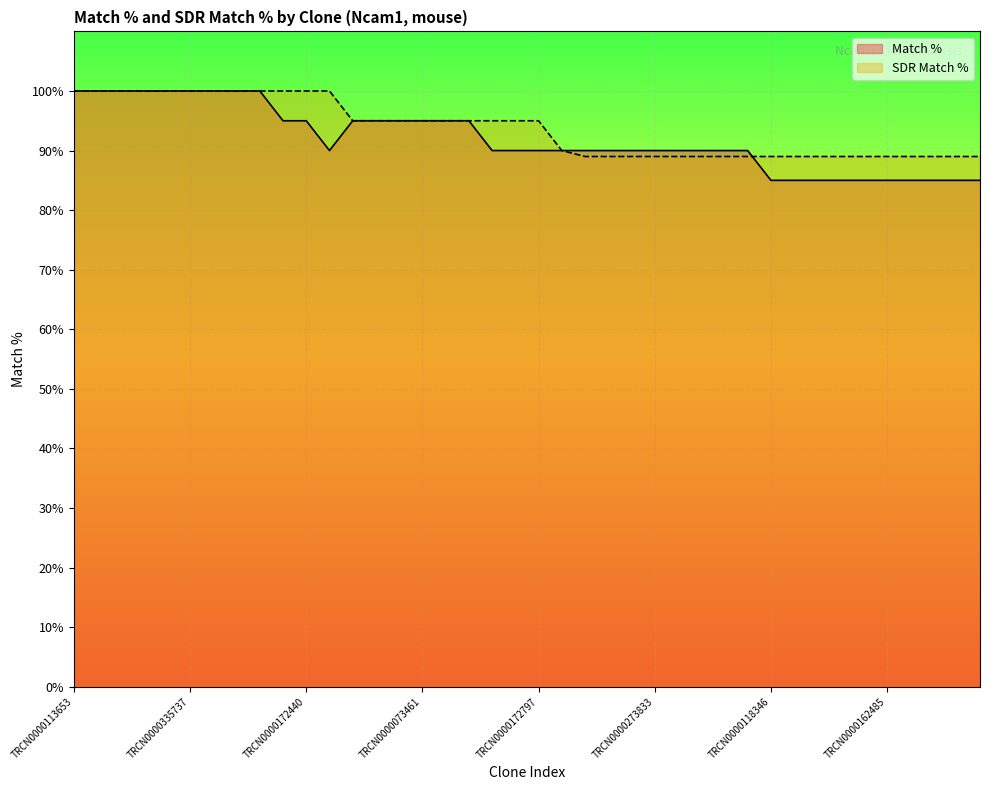

How many lines are shown in the chart?

2